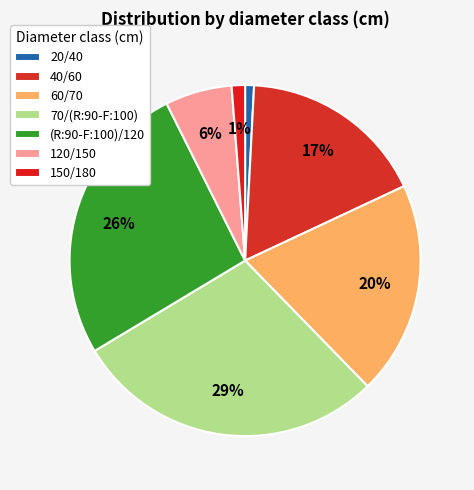

What is the largest slice in the pie chart?

70/(R:90-F:100)